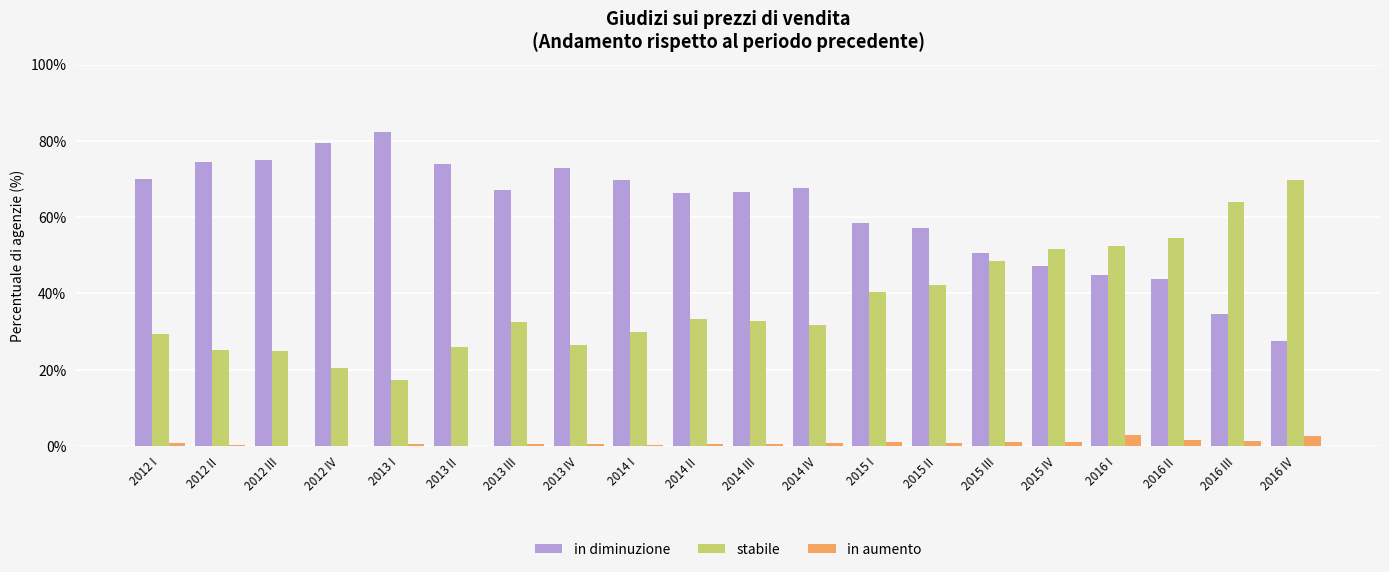

The in aumento series shows 0.7 at 2012 I. True or false?

True